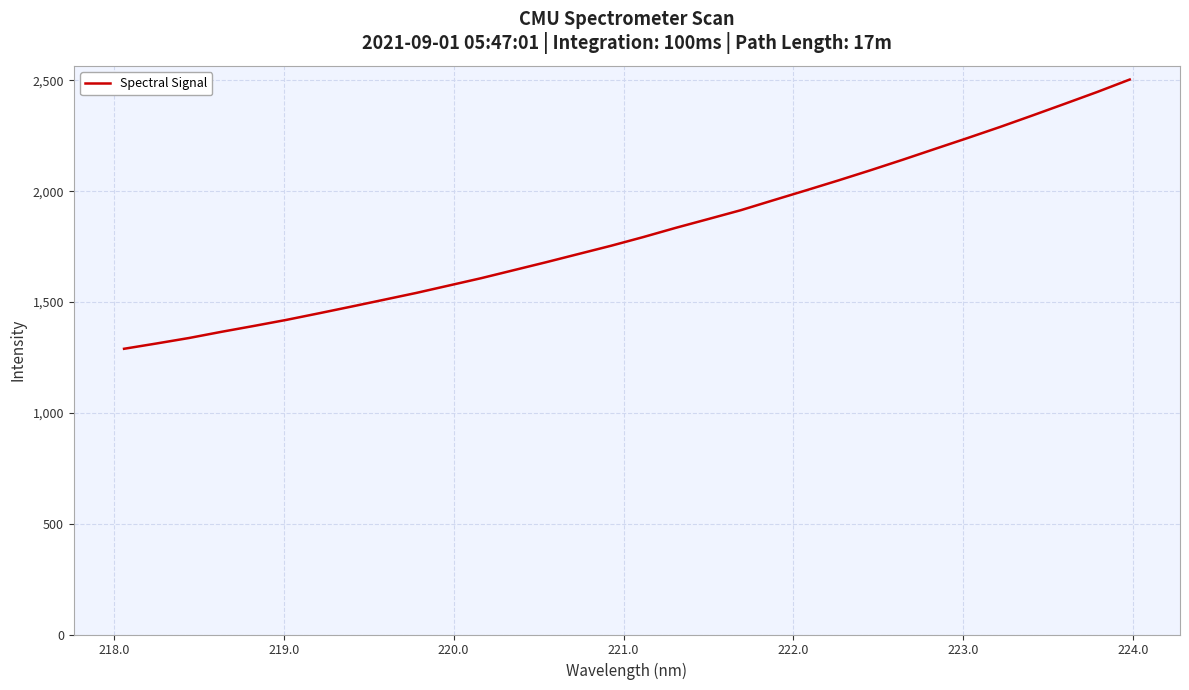

What is the greatest value displayed?

2503.9